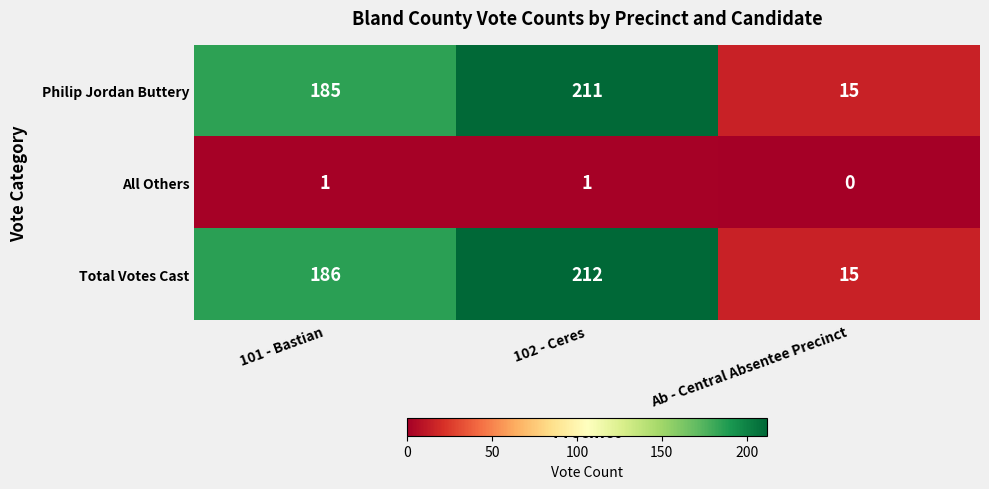

At 102 - Ceres, list the series in order from largest to smallest.

Total Votes Cast, Philip Jordan Buttery, All Others